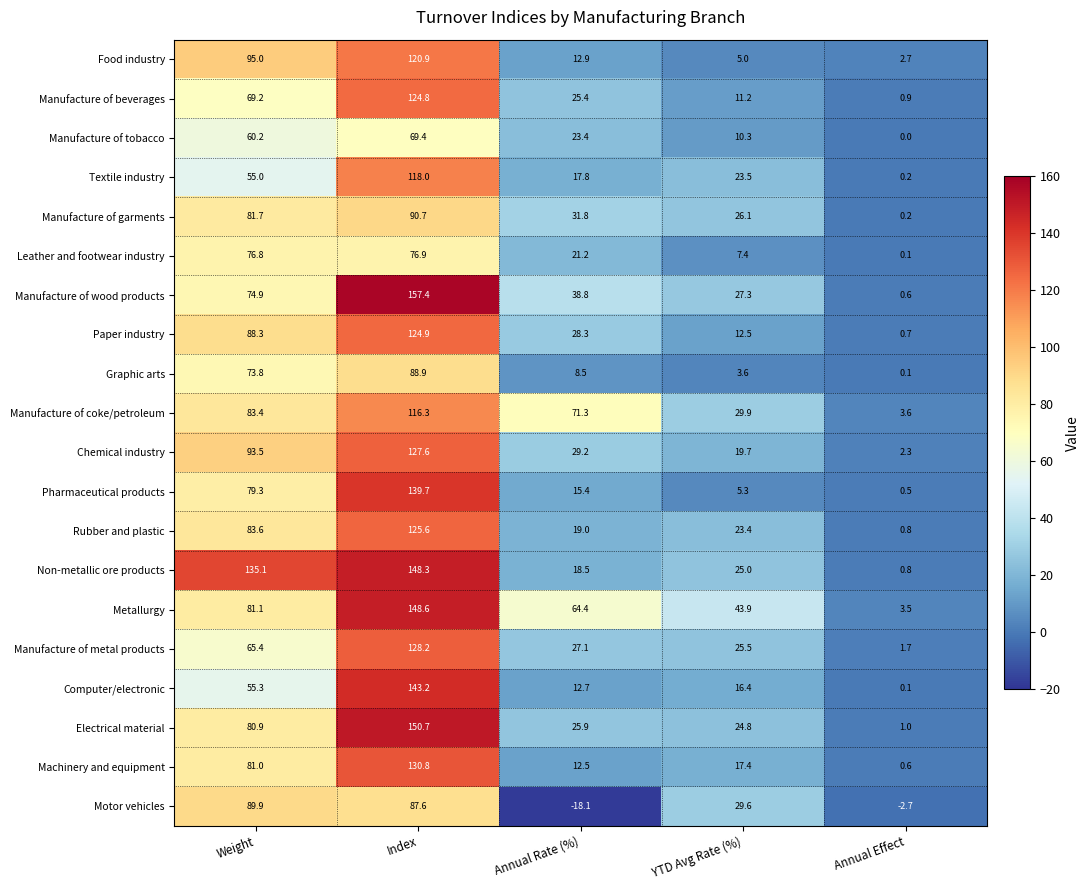

At which category is the sum across all series the highest?

Index